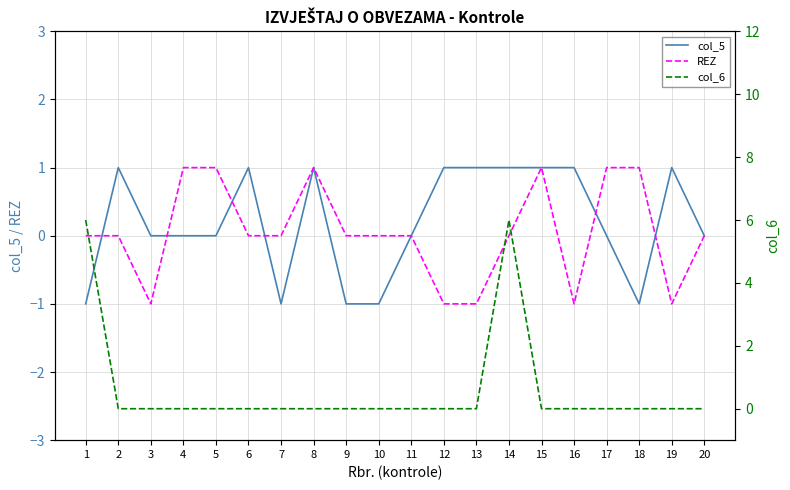

Which series ends up on top after the final intersection of col_5 and REZ?

col_5